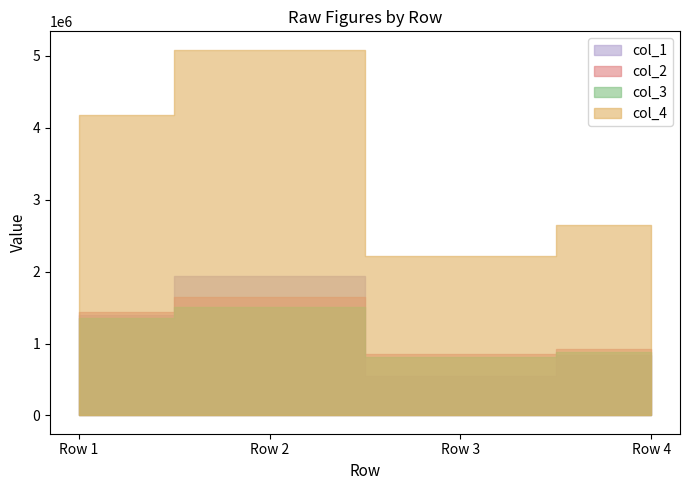

Which series changed the most between Row 2 and Row 4?

col_4